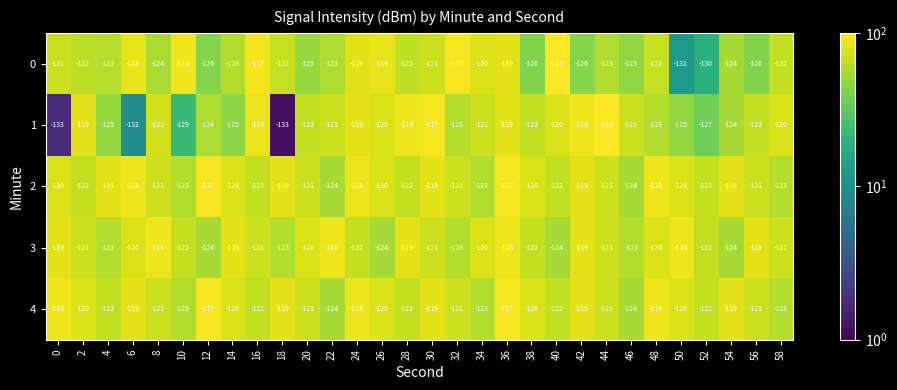

What is the sum of the 2 values at 38 and 42?

-239